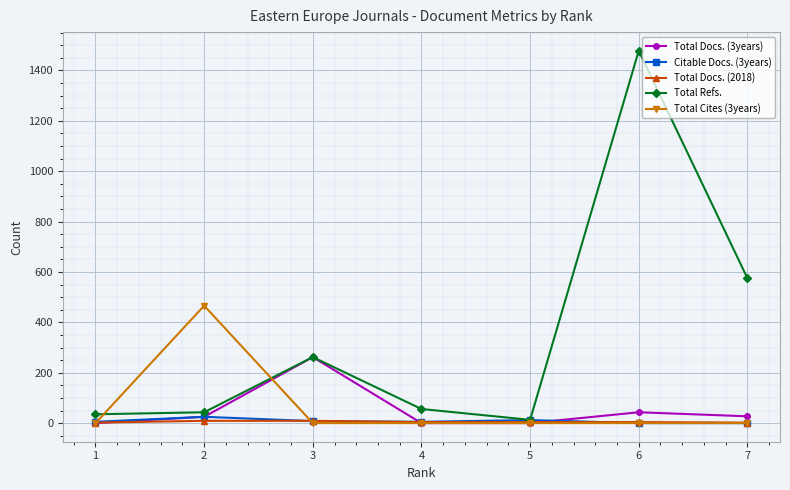

What is the difference between the second highest and minimum values in the Citable Docs. (3years) series?

12